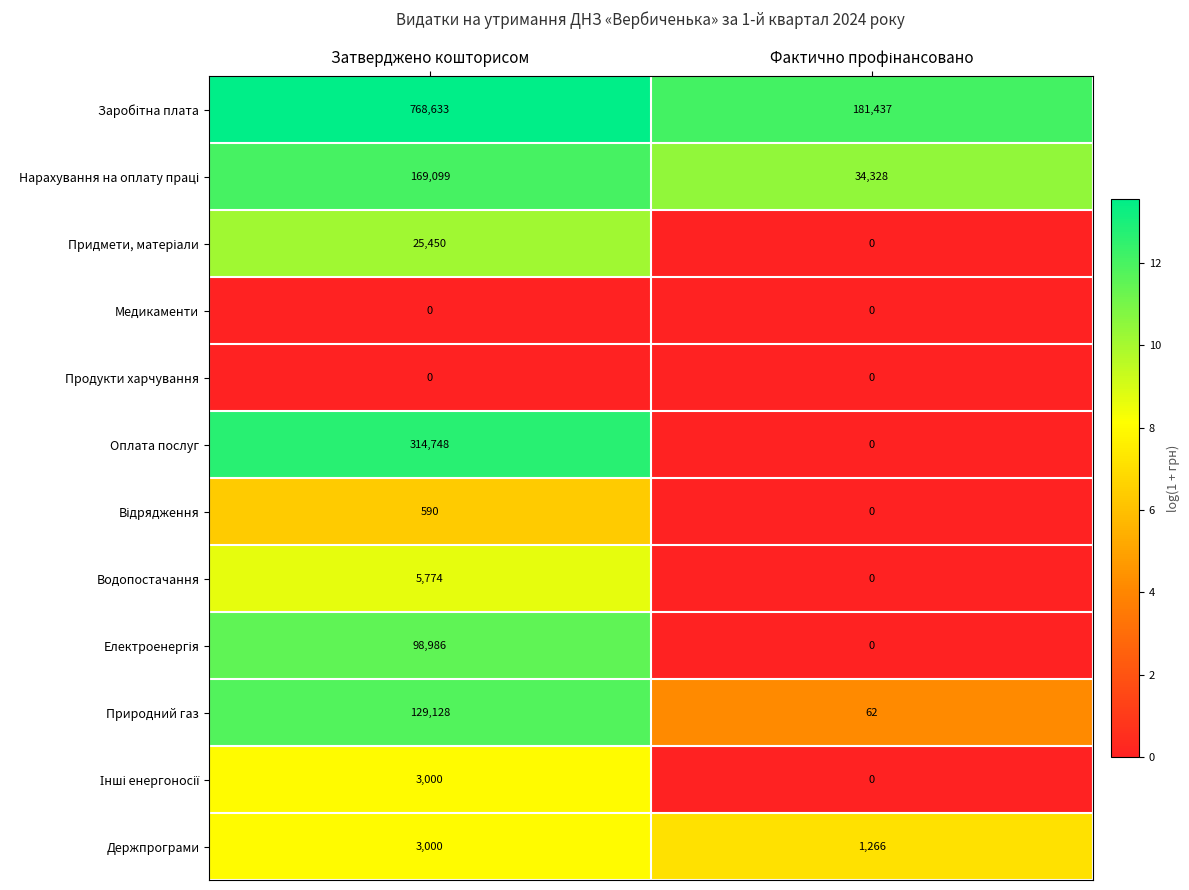

The Водопостачання series shows 8828 at Затверджено кошторисом. True or false?

False